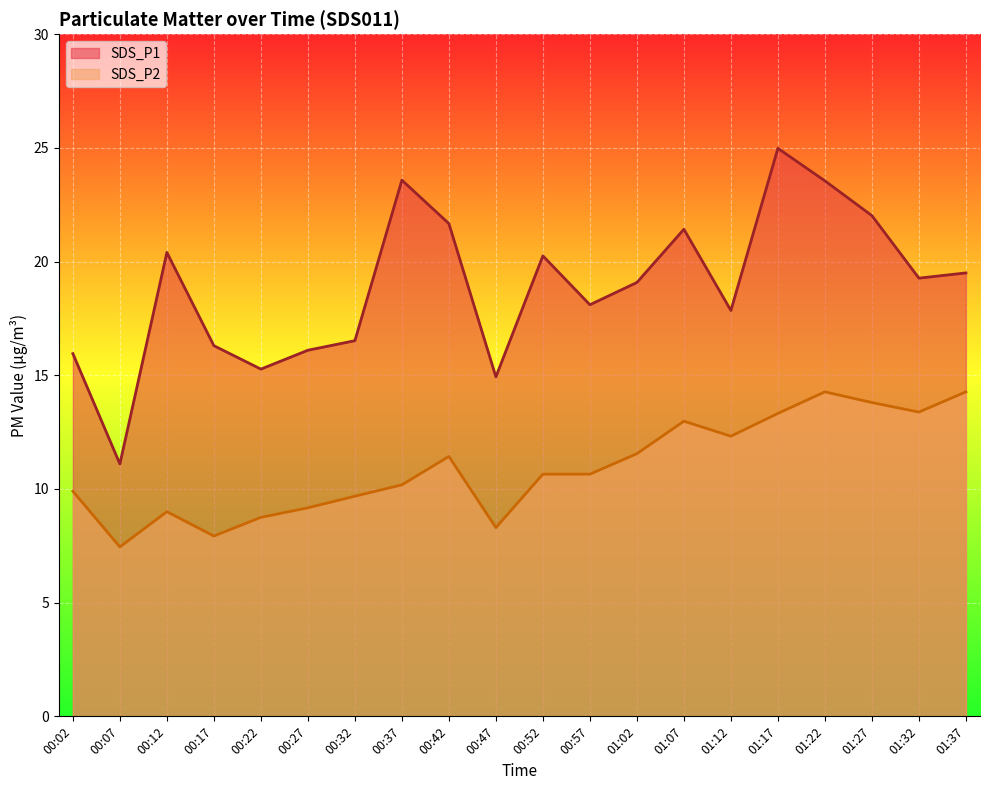

At how many categories does at least one series exceed 23?

3